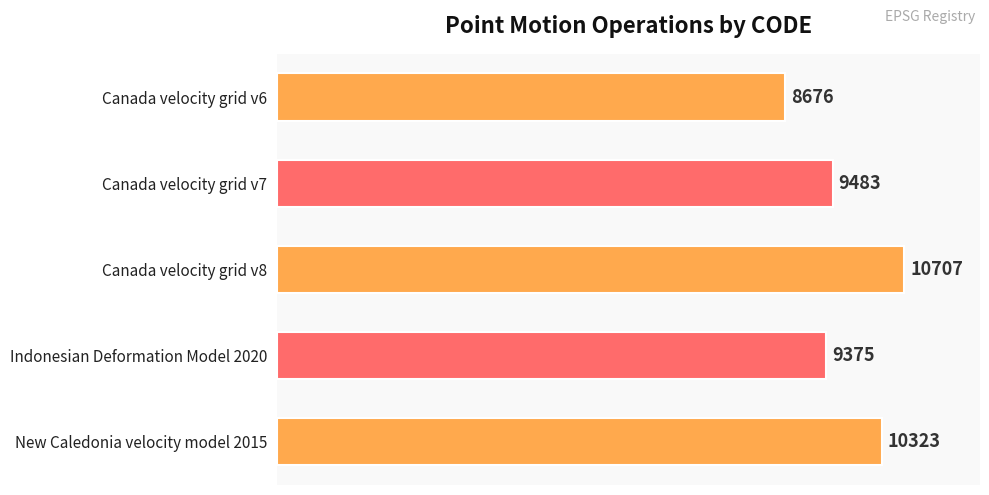

What is the change in value from Canada velocity grid v6 to Canada velocity grid v7?

+807